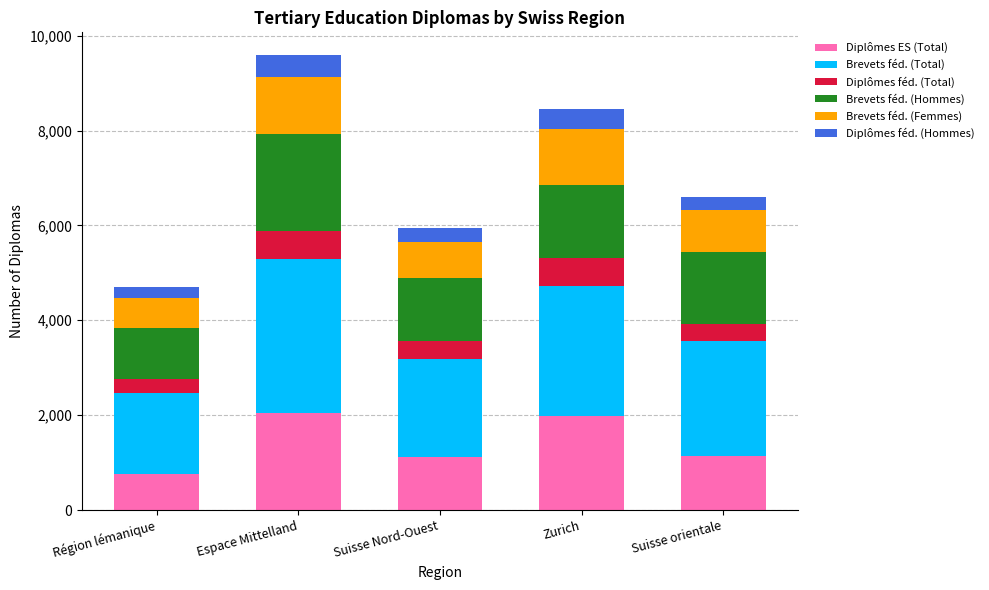

How many distinct data groups are displayed?

6